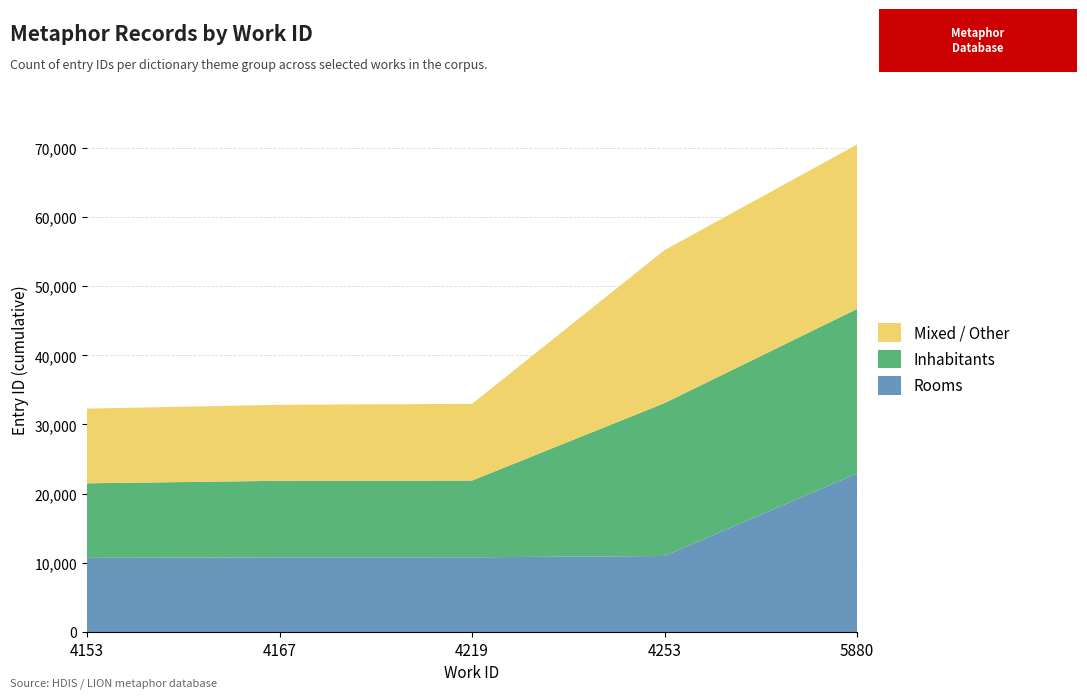

Reading left to right, extract all data points from this chart.

Rooms: 10715	10794	10797	10988	22921
Inhabitants: 10783	11066	11094	22108	23778
Mixed / Other: 10797	10988	11094	22108	23778